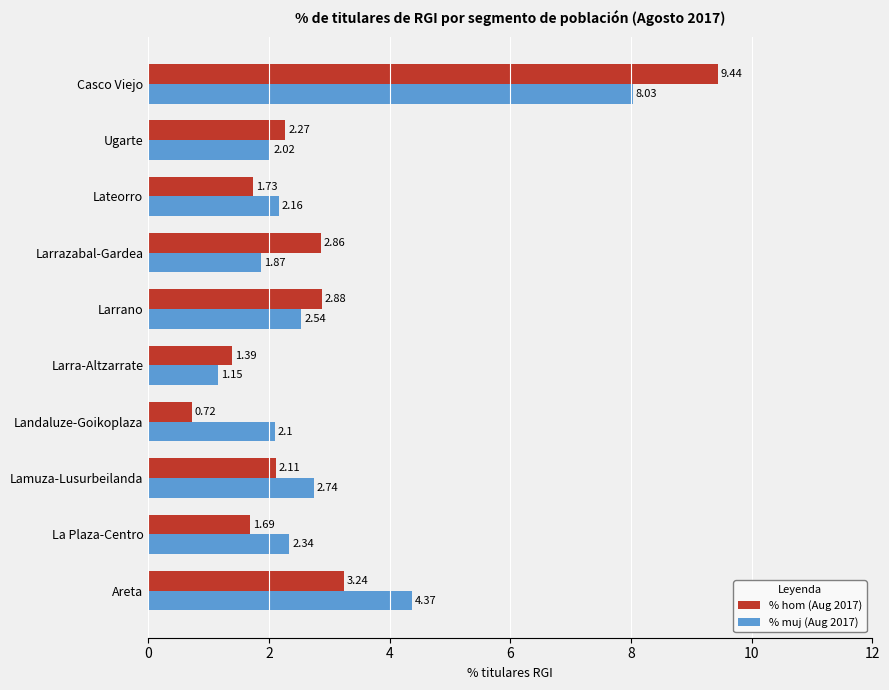

Which label corresponds to the smallest value in the chart?

Landaluze-Goikoplaza